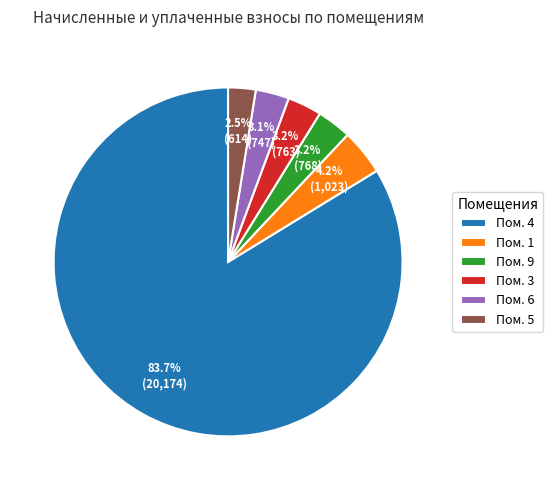

How many slices are in this pie chart?

6